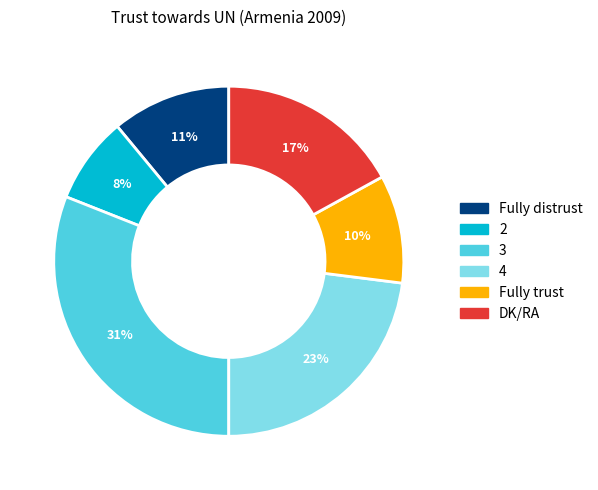

Rank the categories by value from highest to lowest.

3, 4, DK/RA, Fully distrust, Fully trust, 2